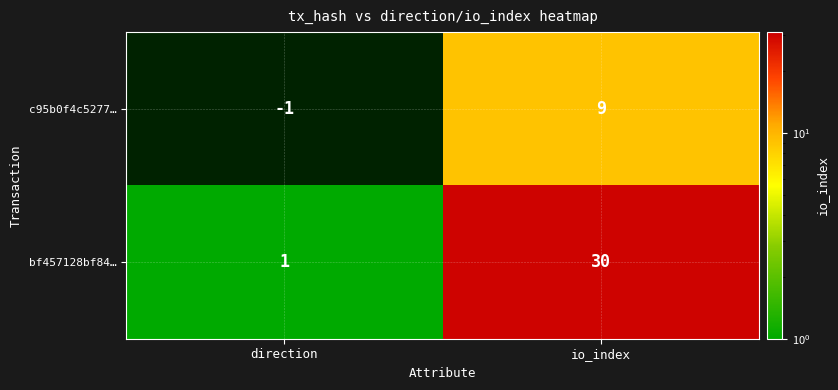

What is the difference between the bf457128bf84… values at io_index and direction?

29